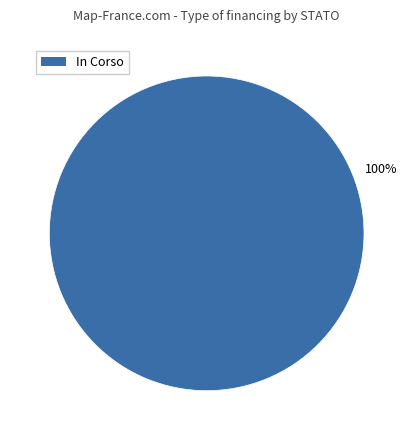

Does any single category account for the majority?

Yes